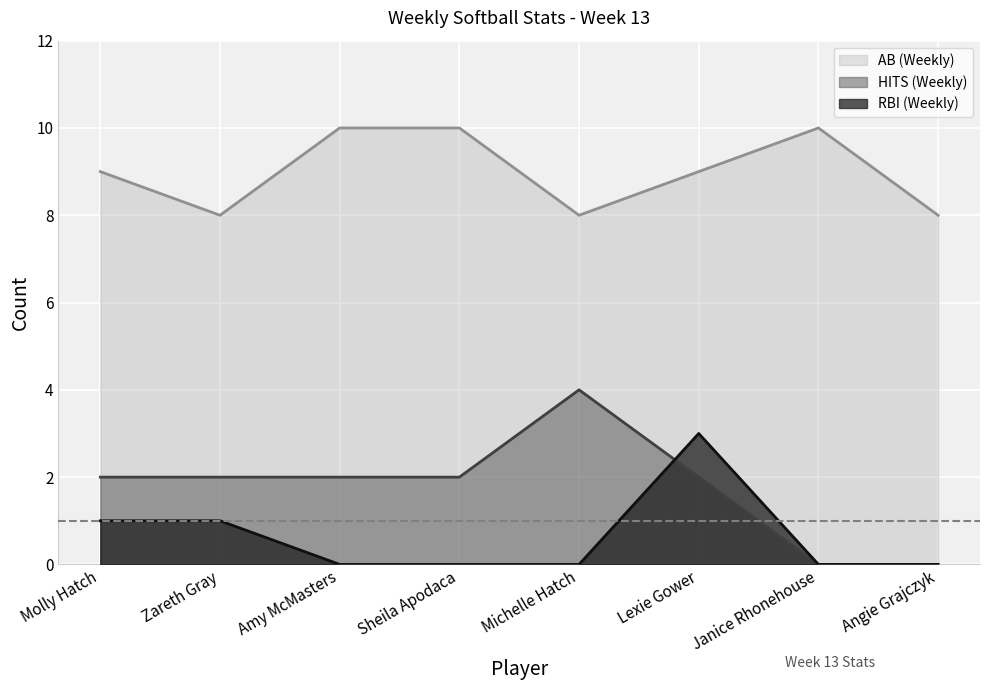

What position from the left is Amy McMasters?

3